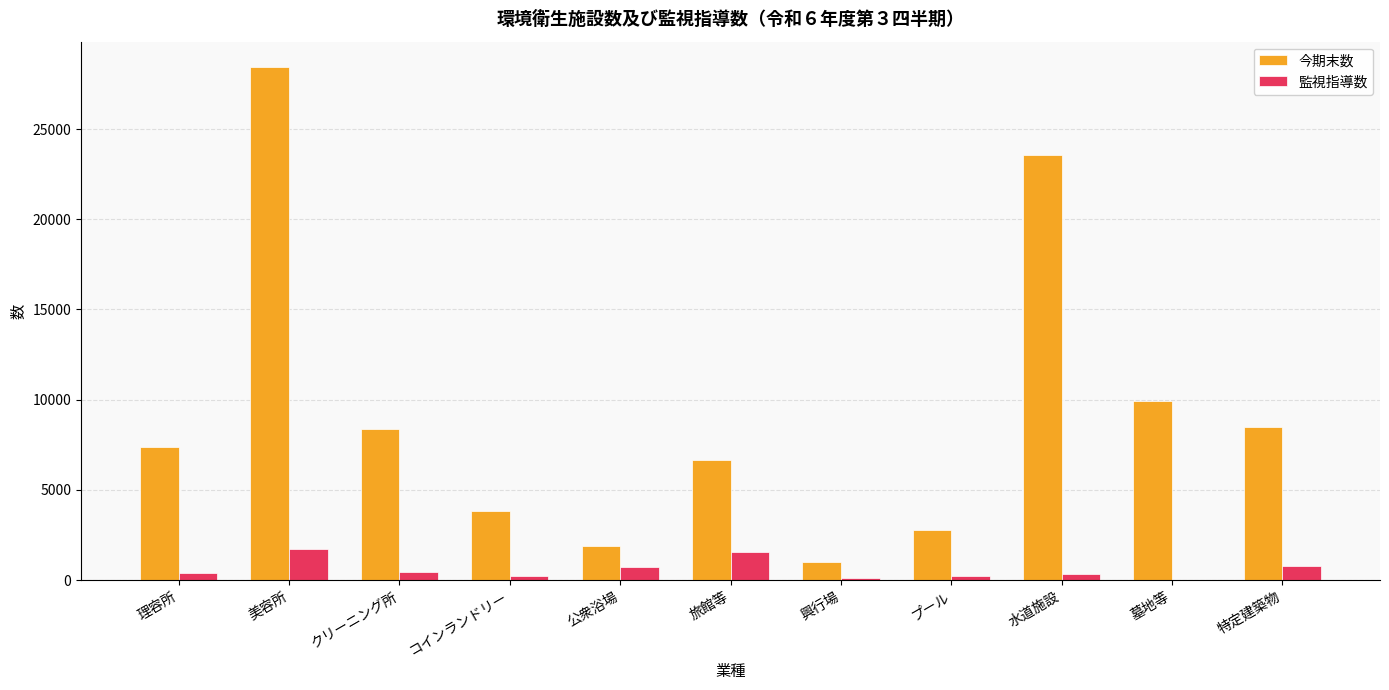

What is the sum of all 監視指導数 values?

6572